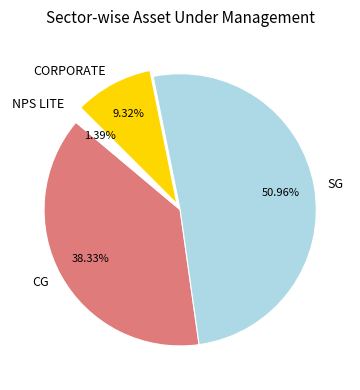

What percentage is the SG slice, to the nearest percent?

51%